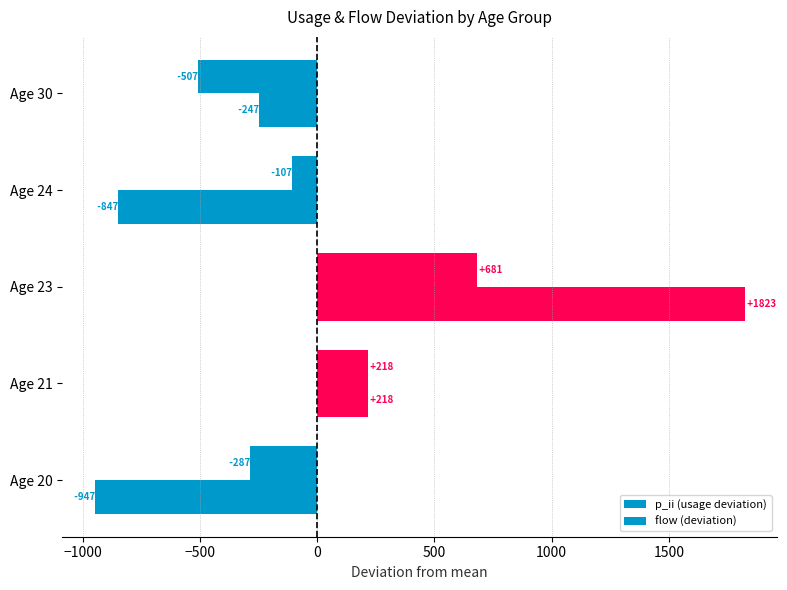

How many values in the flow (deviation) series exceed -247?

2